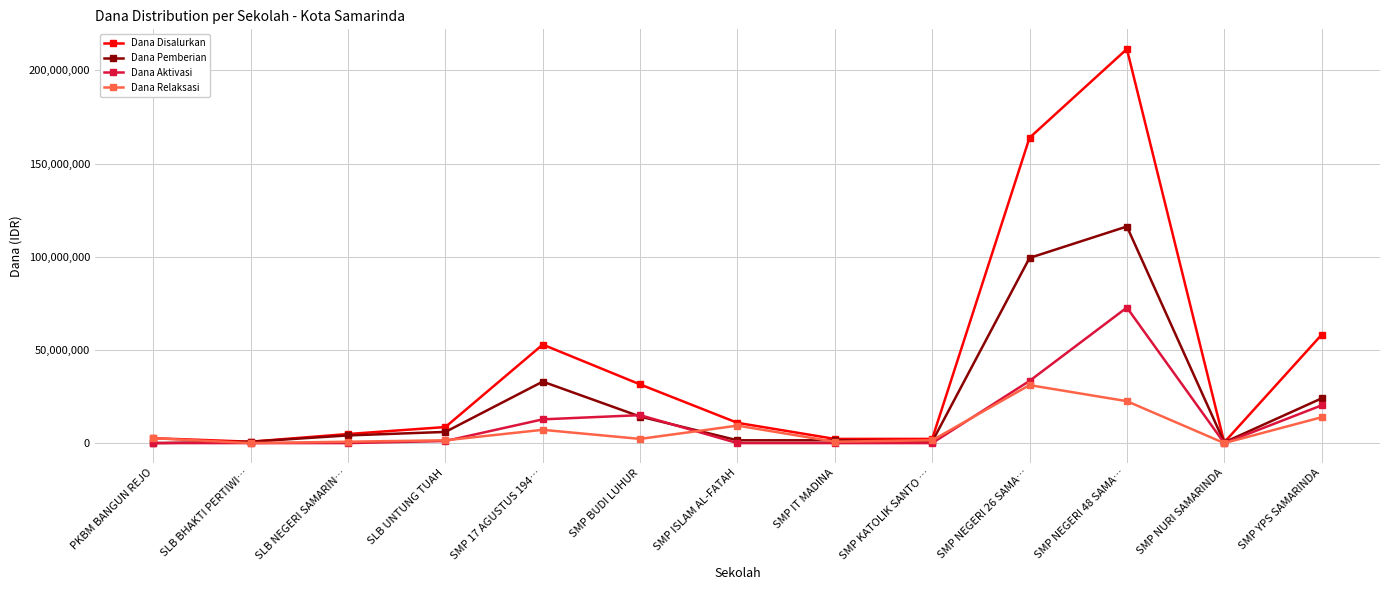

Which series has the widest spread of values?

Dana Disalurkan